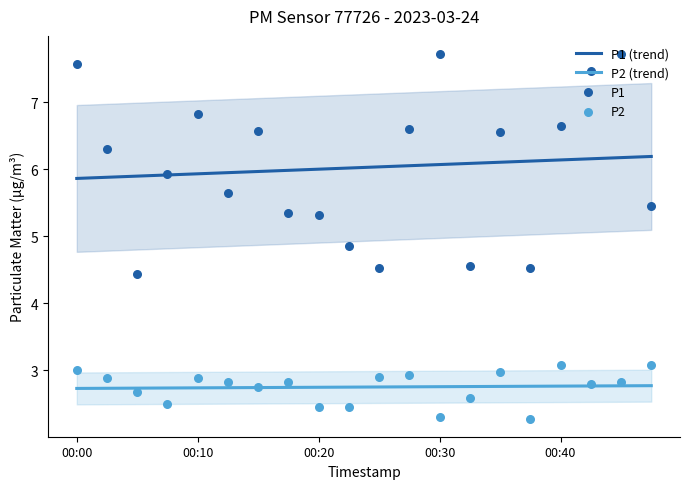

Which series has the largest total across all categories?

P1 (trend)